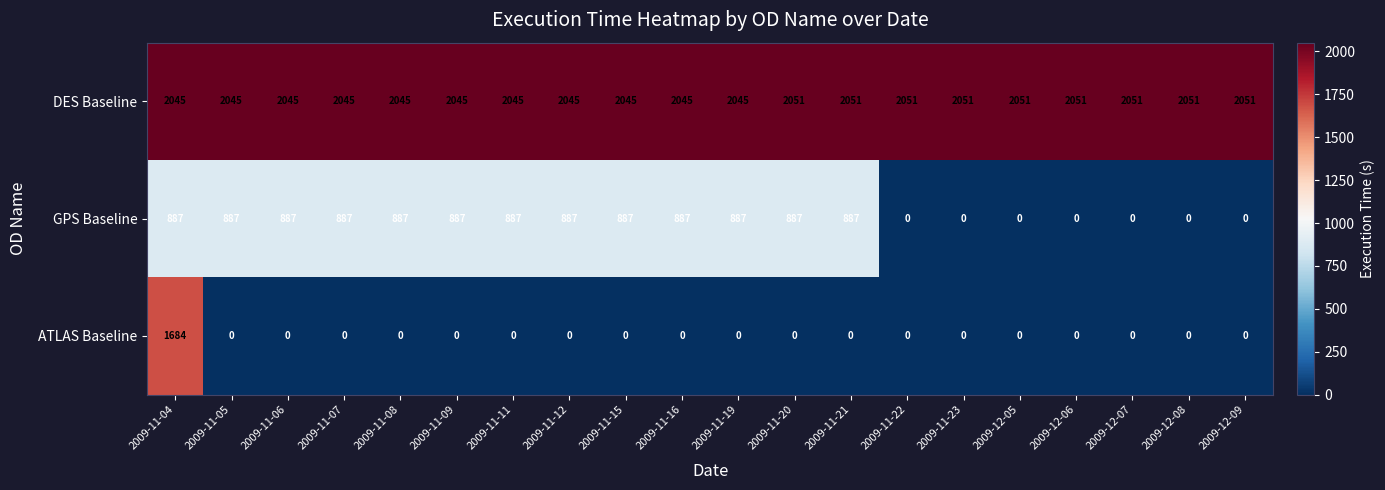

Which series has the widest spread of values?

ATLAS Baseline